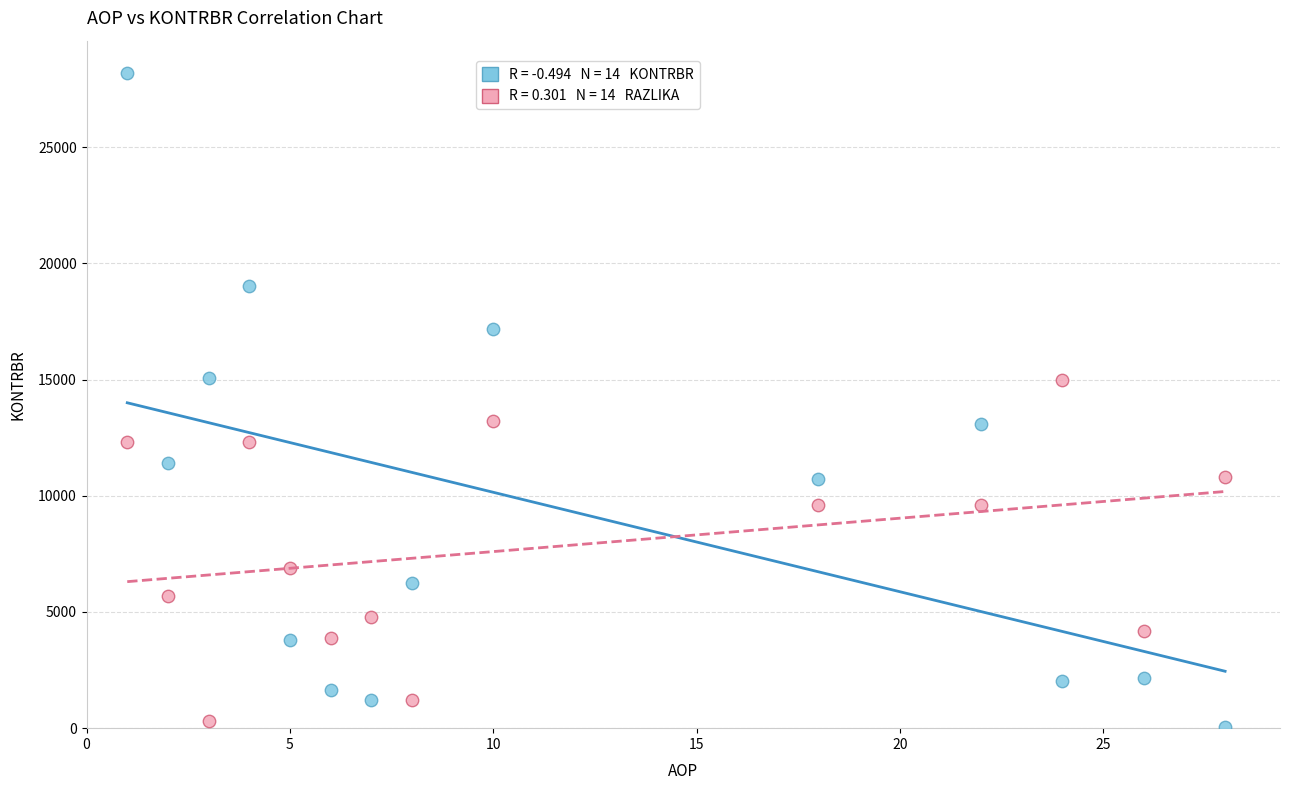

Across all data points, what is the range of Y values (max minus min)?

28121.7